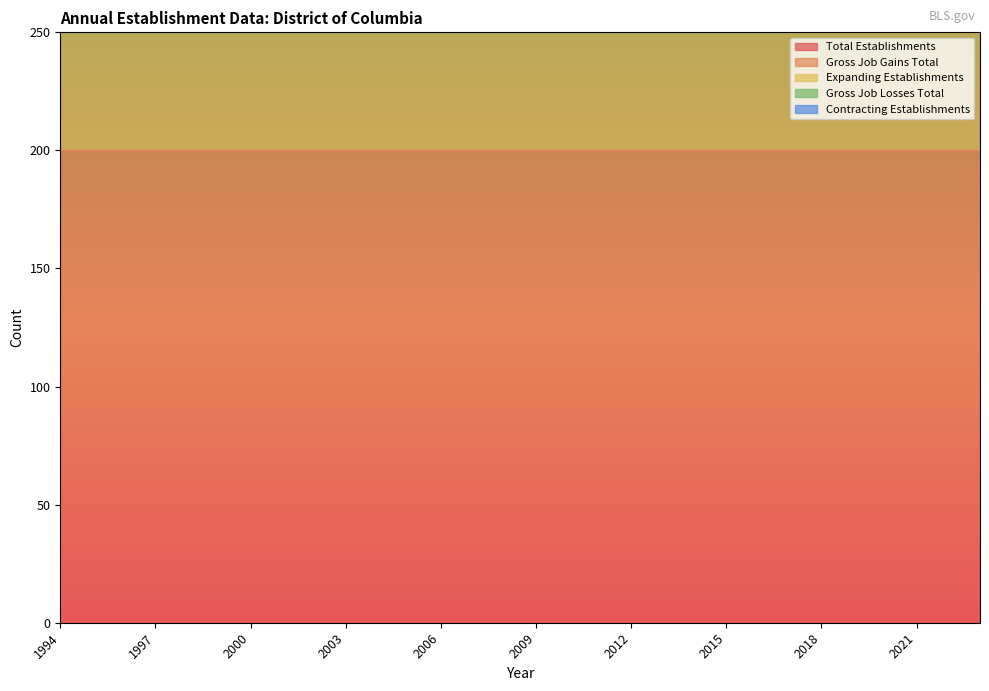

At which category is the sum across all series the highest?

1994